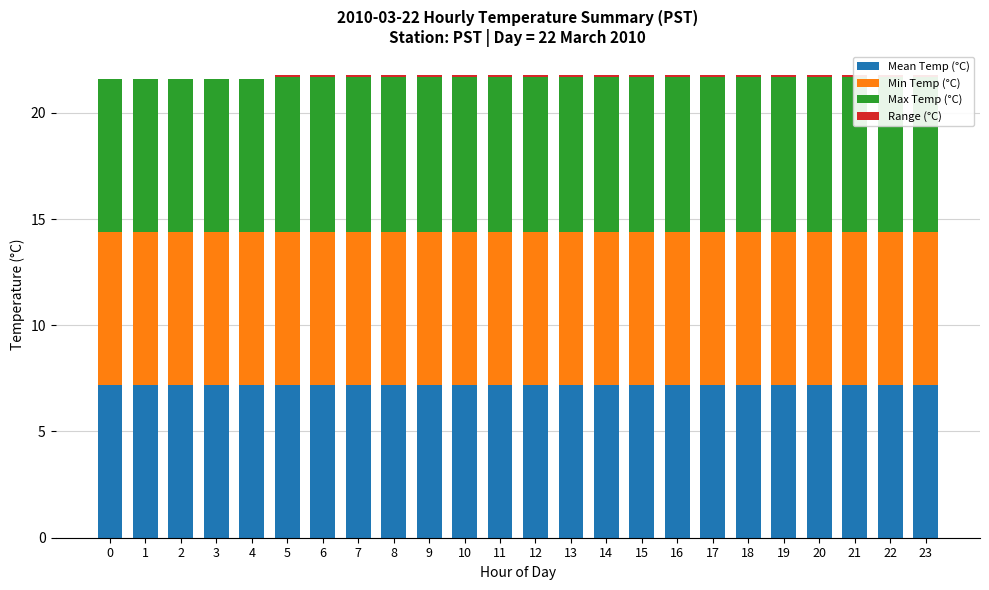

Reading right to left, what are all the values shown in this chart?

Mean Temp (°C): 23=7.2	22=7.2	21=7.2	20=7.2	19=7.2	18=7.2	17=7.2	16=7.2	15=7.2	14=7.2	13=7.2	12=7.2	11=7.2	10=7.2	9=7.2	8=7.2	7=7.2	6=7.2	5=7.2	4=7.2	3=7.2	2=7.2	1=7.2	0=7.2
Min Temp (°C): 23=7.2	22=7.2	21=7.2	20=7.2	19=7.2	18=7.2	17=7.2	16=7.2	15=7.2	14=7.2	13=7.2	12=7.2	11=7.2	10=7.2	9=7.2	8=7.2	7=7.2	6=7.2	5=7.2	4=7.2	3=7.2	2=7.2	1=7.2	0=7.2
Max Temp (°C): 23=7.3	22=7.3	21=7.3	20=7.3	19=7.3	18=7.3	17=7.3	16=7.3	15=7.3	14=7.3	13=7.3	12=7.3	11=7.3	10=7.3	9=7.3	8=7.3	7=7.3	6=7.3	5=7.3	4=7.2	3=7.2	2=7.2	1=7.2	0=7.2
Range (°C): 23=0.1	22=0.1	21=0.1	20=0.1	19=0.1	18=0.1	17=0.1	16=0.1	15=0.1	14=0.1	13=0.1	12=0.1	11=0.1	10=0.1	9=0.1	8=0.1	7=0.1	6=0.1	5=0.1	4=0.0	3=0.0	2=0.0	1=0.0	0=0.0